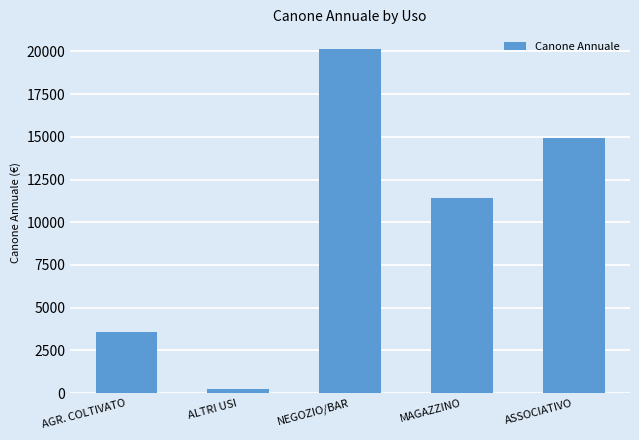

What is the label of the 3rd bar from the right?

NEGOZIO/BAR